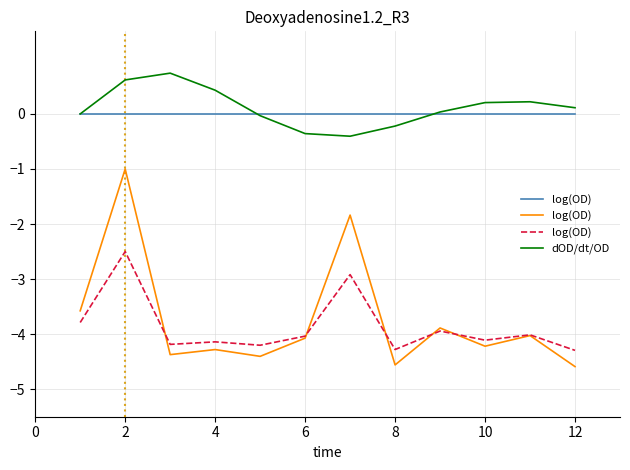

What is the maximum value for dOD/dt/OD?

0.7